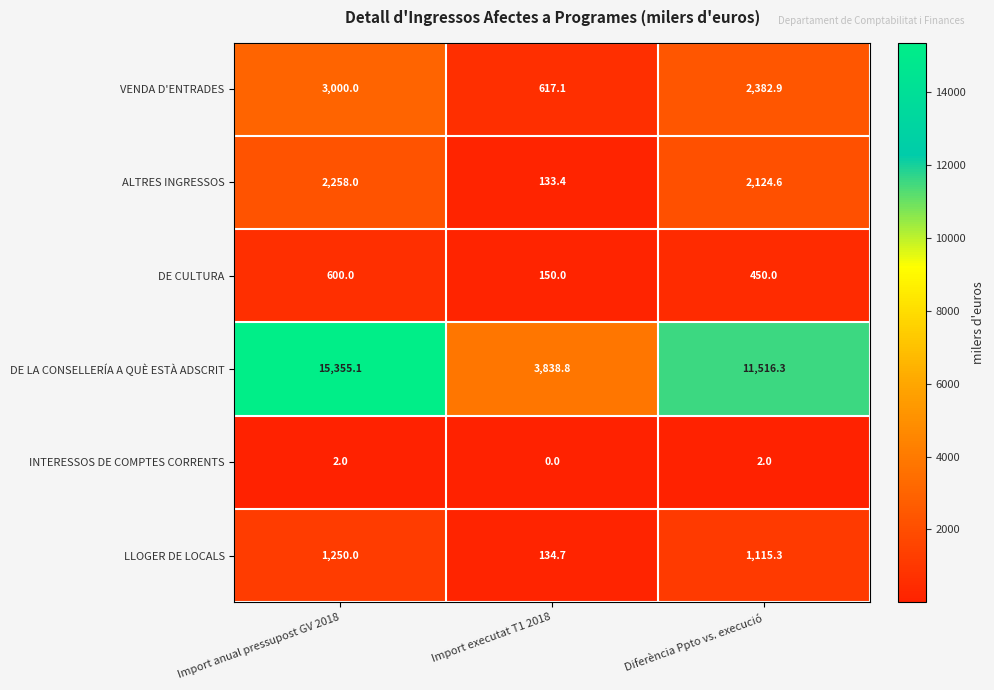

How many series are shown in this chart?

6